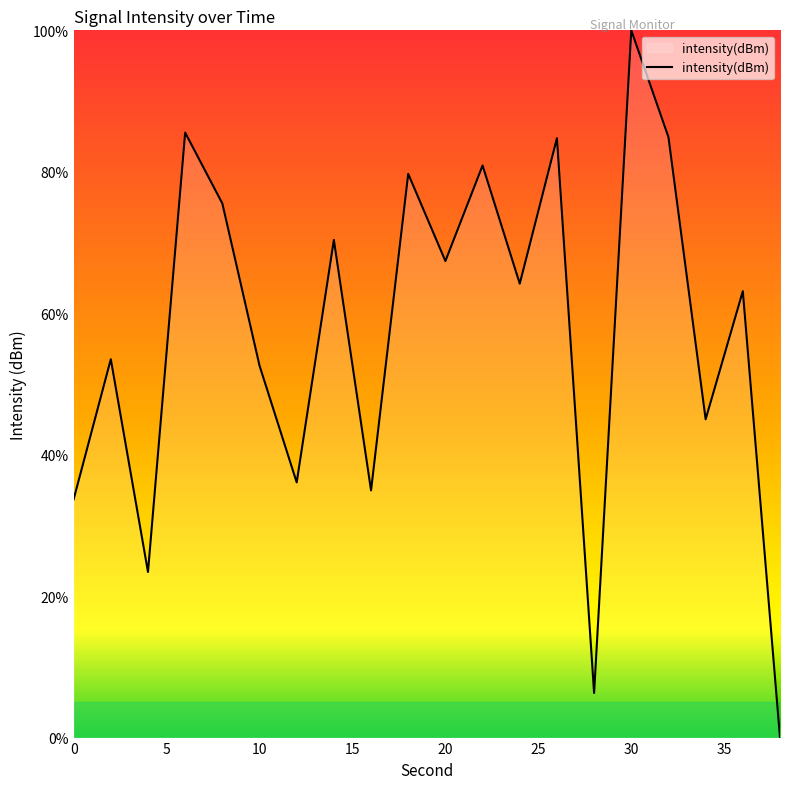

What is the maximum value shown in the chart?

100.0